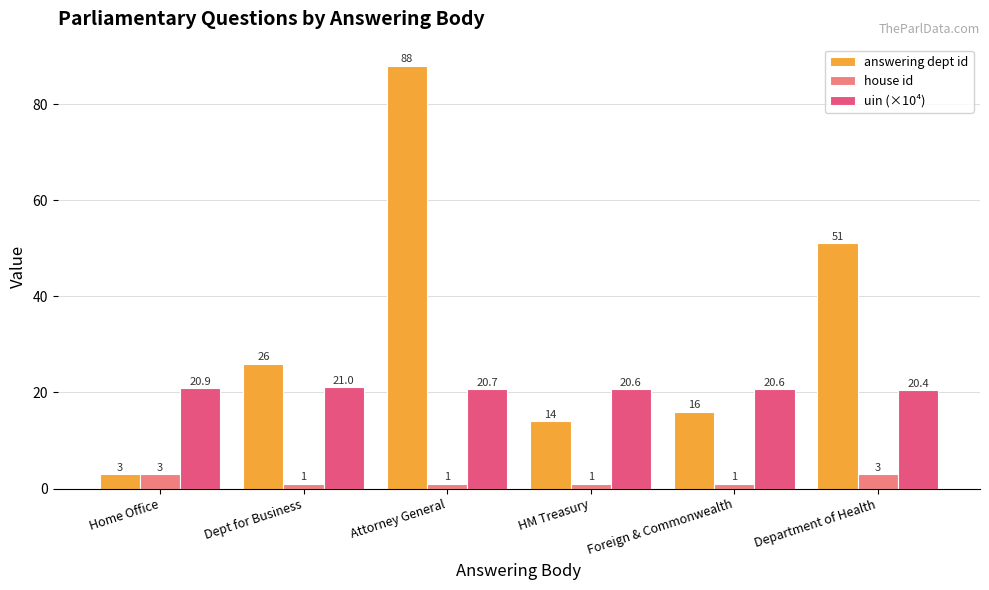

At how many categories does at least one series exceed 58?

1